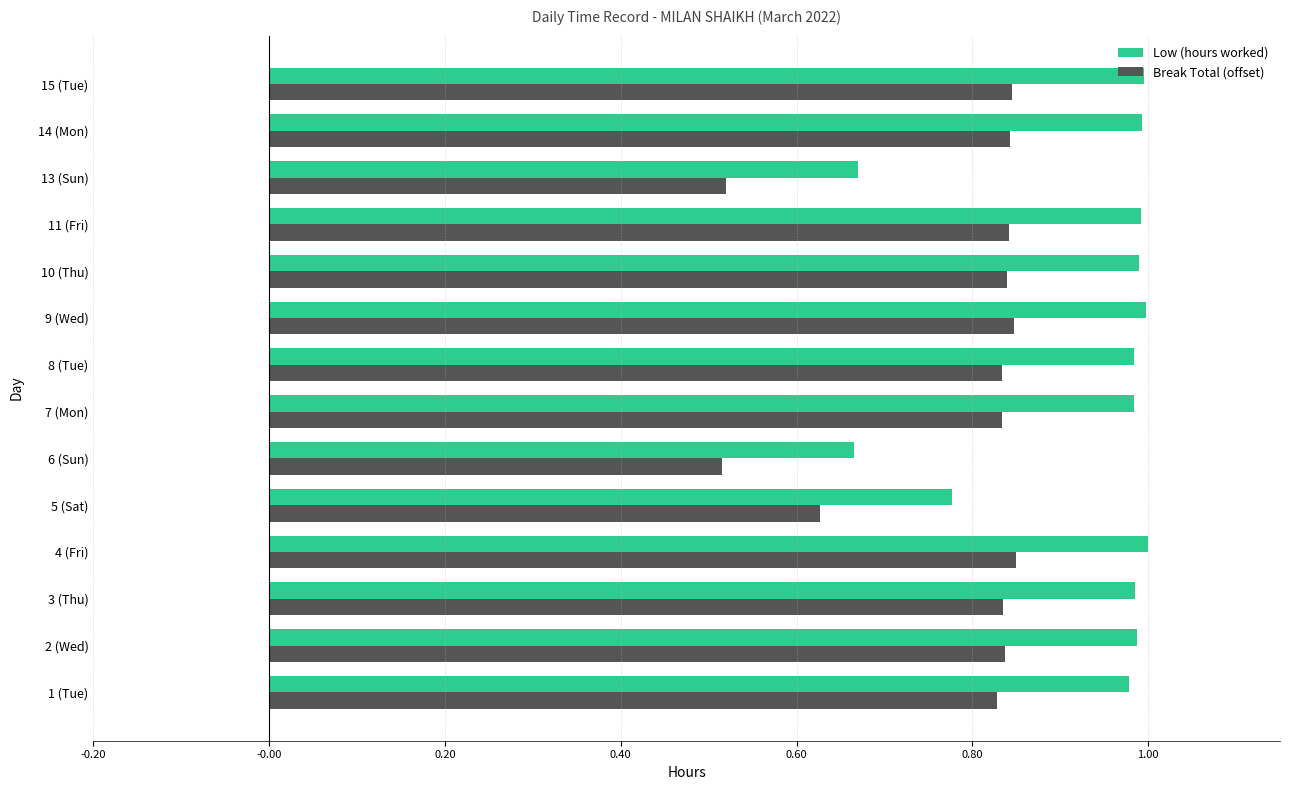

The value of Low (hours worked) at 2 (Wed) is 1.0. True or false?

True